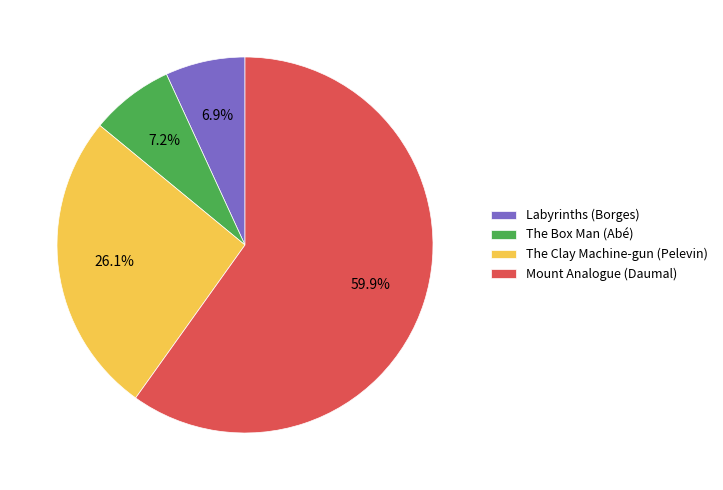

Count the number of slices in the pie.

4